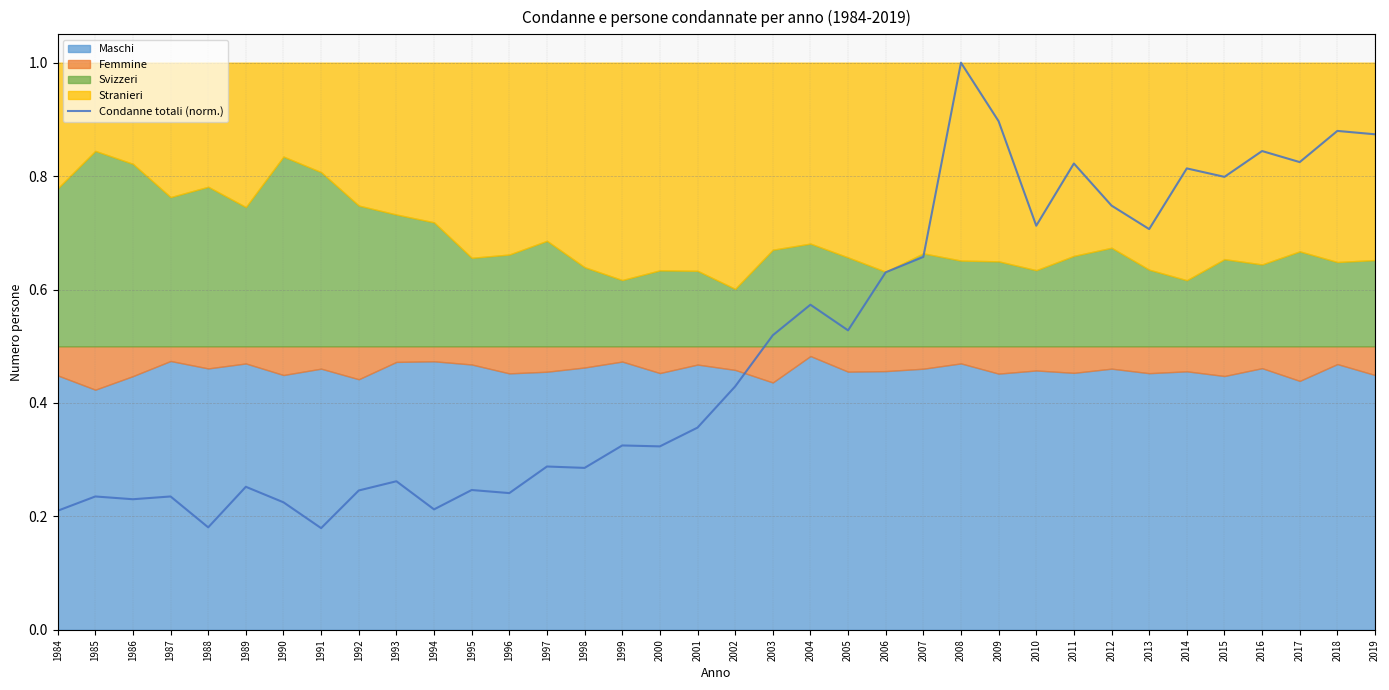

What value does the data have at 2002?

0.4